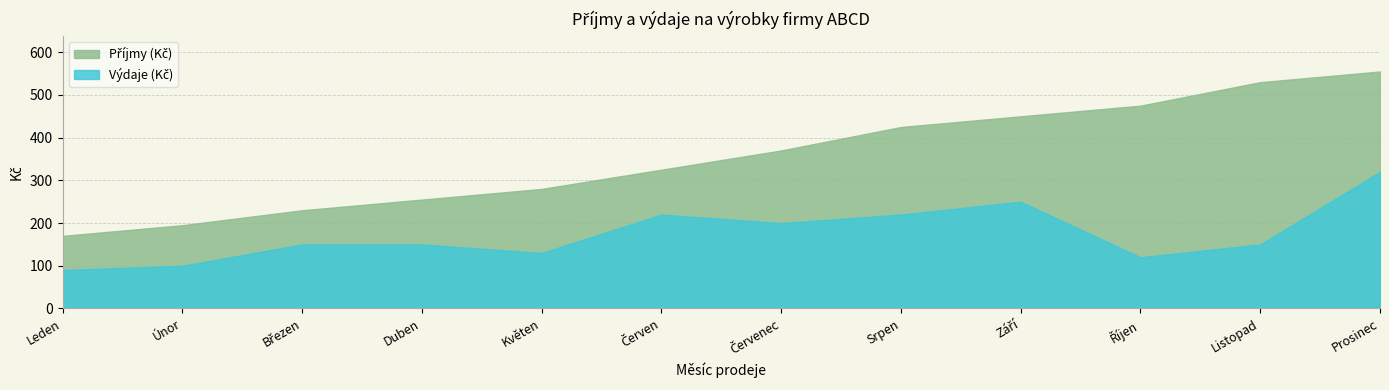

Does the chart display data point markers on the line(s)?

No